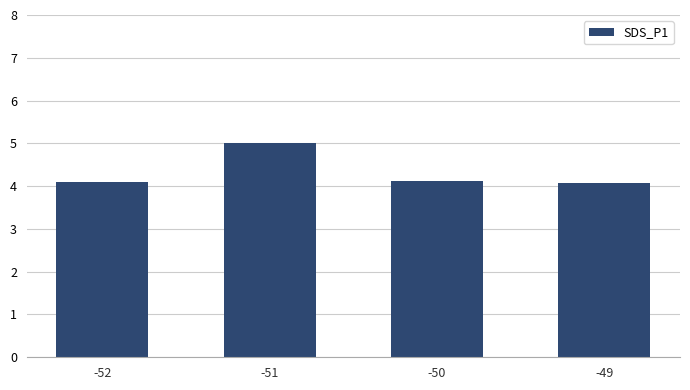

The value at -50 is 4.1. True or false?

True